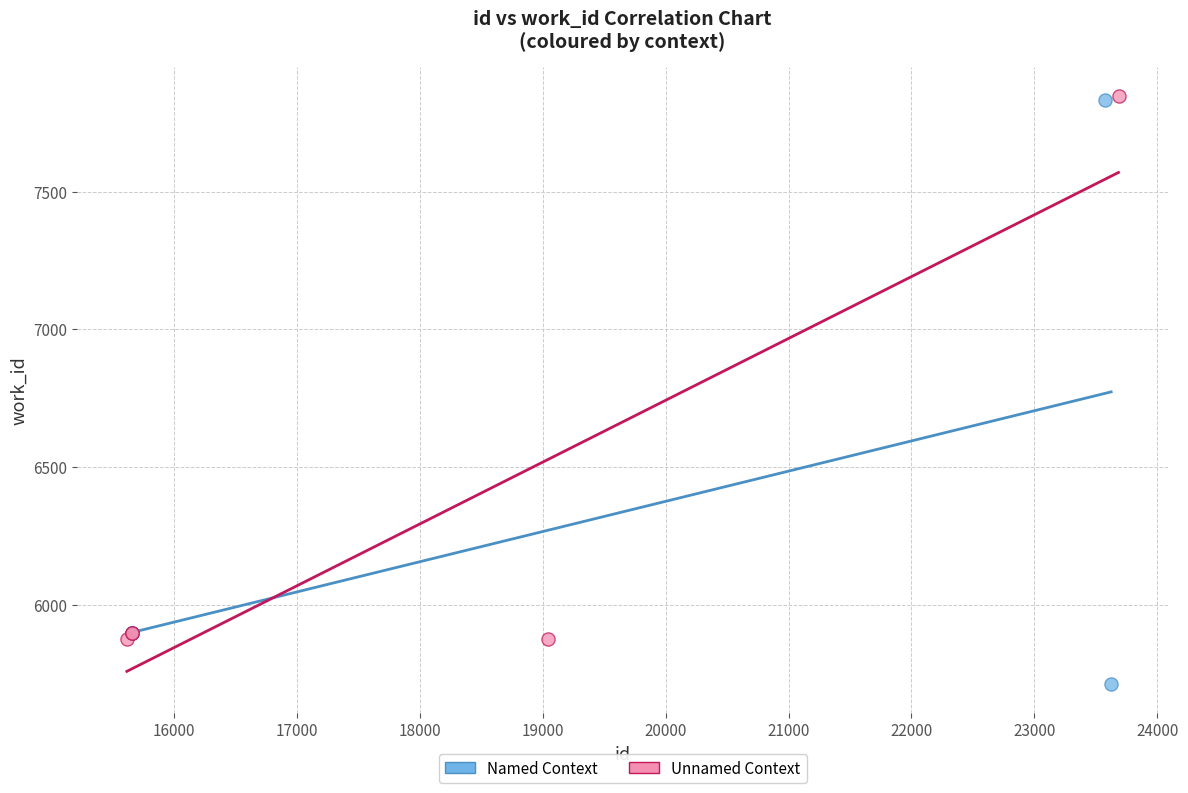

Which series contains the lowest Y value?

Named Context